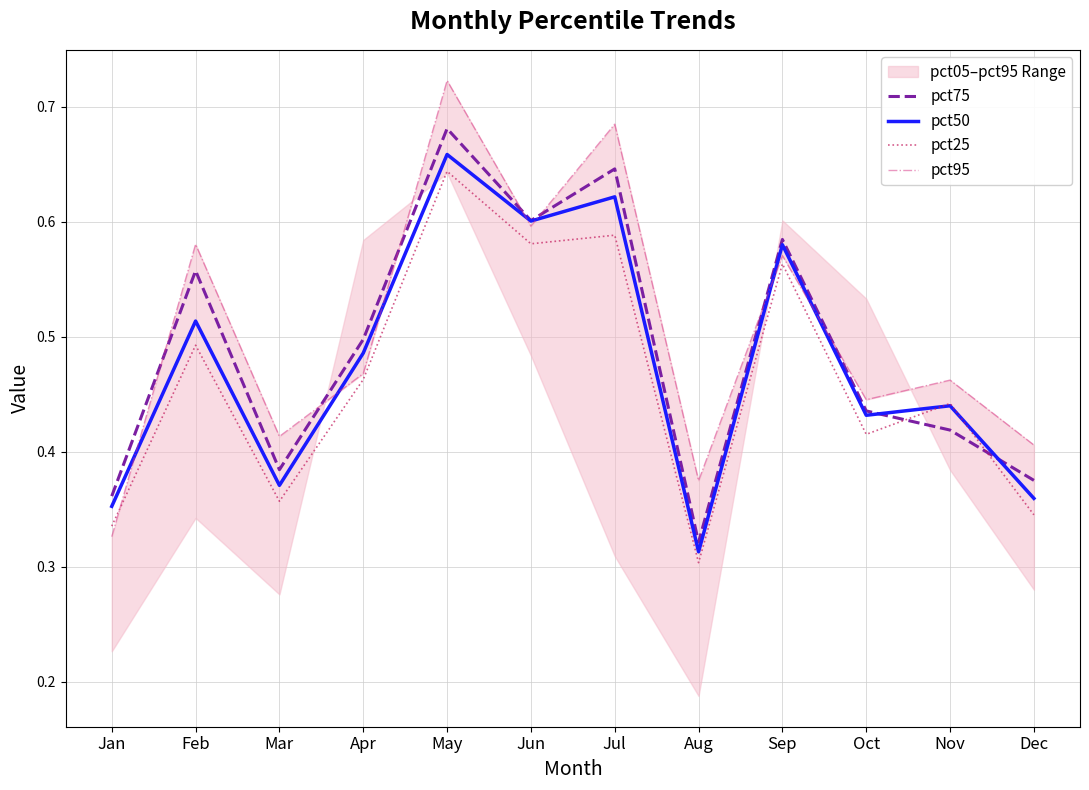

True or false: pct95 and pct25 cross at least once.

True